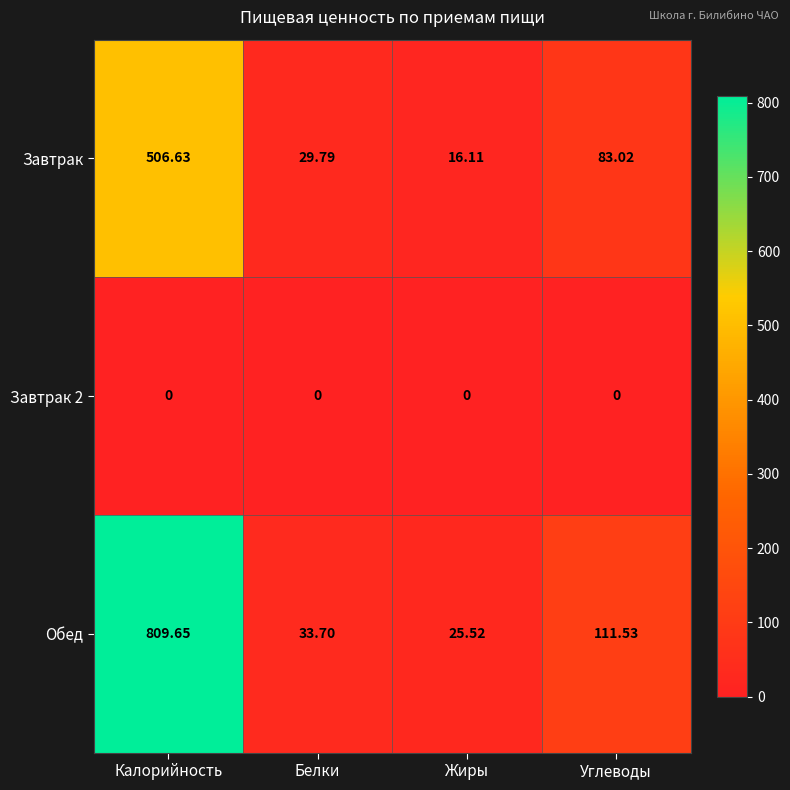

Which label corresponds to the largest value in the chart?

Калорийность